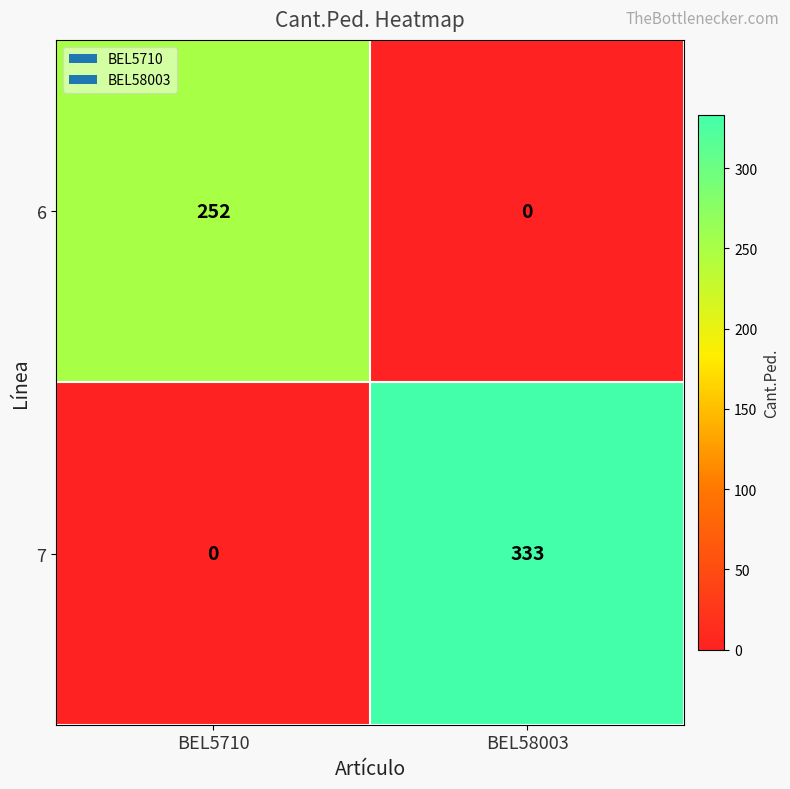

What is the highest value of the 6 series?

252